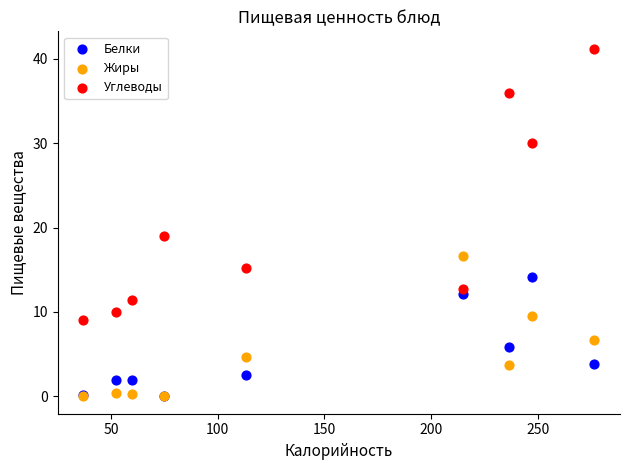

Across all series, what Y value is closest to 20?

19.0